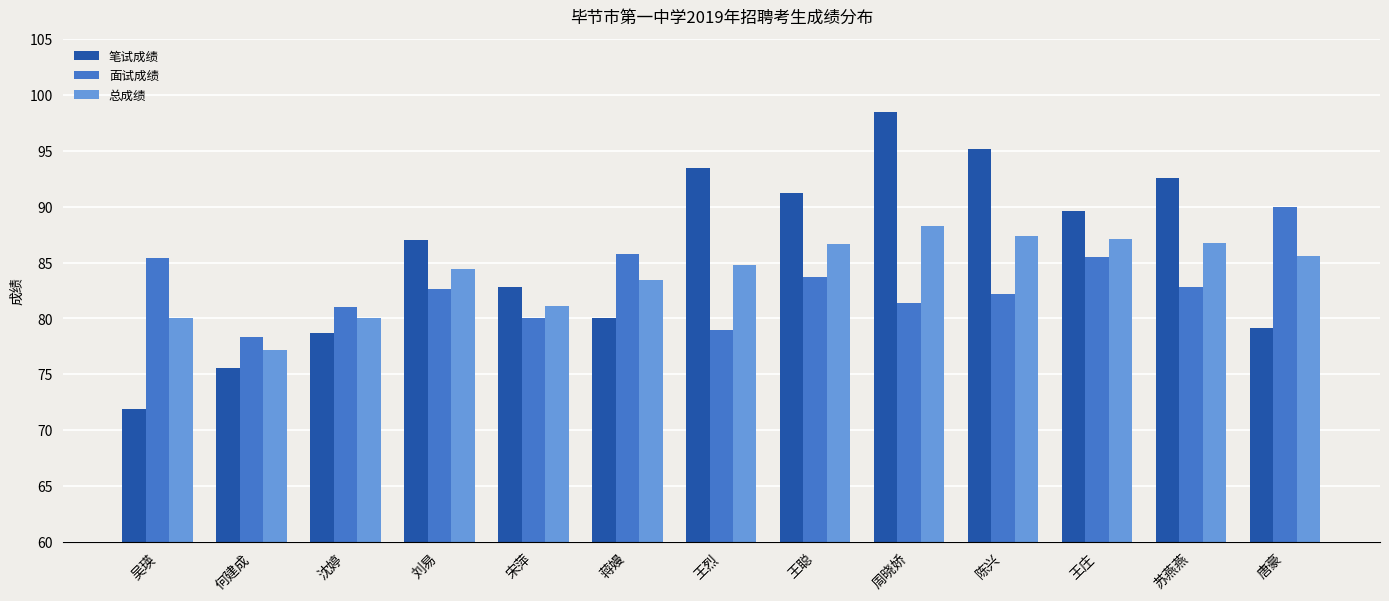

How many data points does each series have?

13